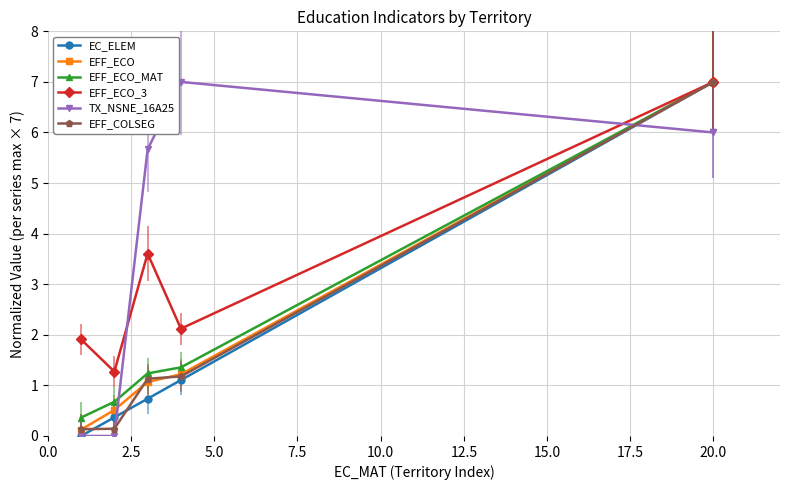

Which has a higher value, 2.5 or 10.0?

10.0